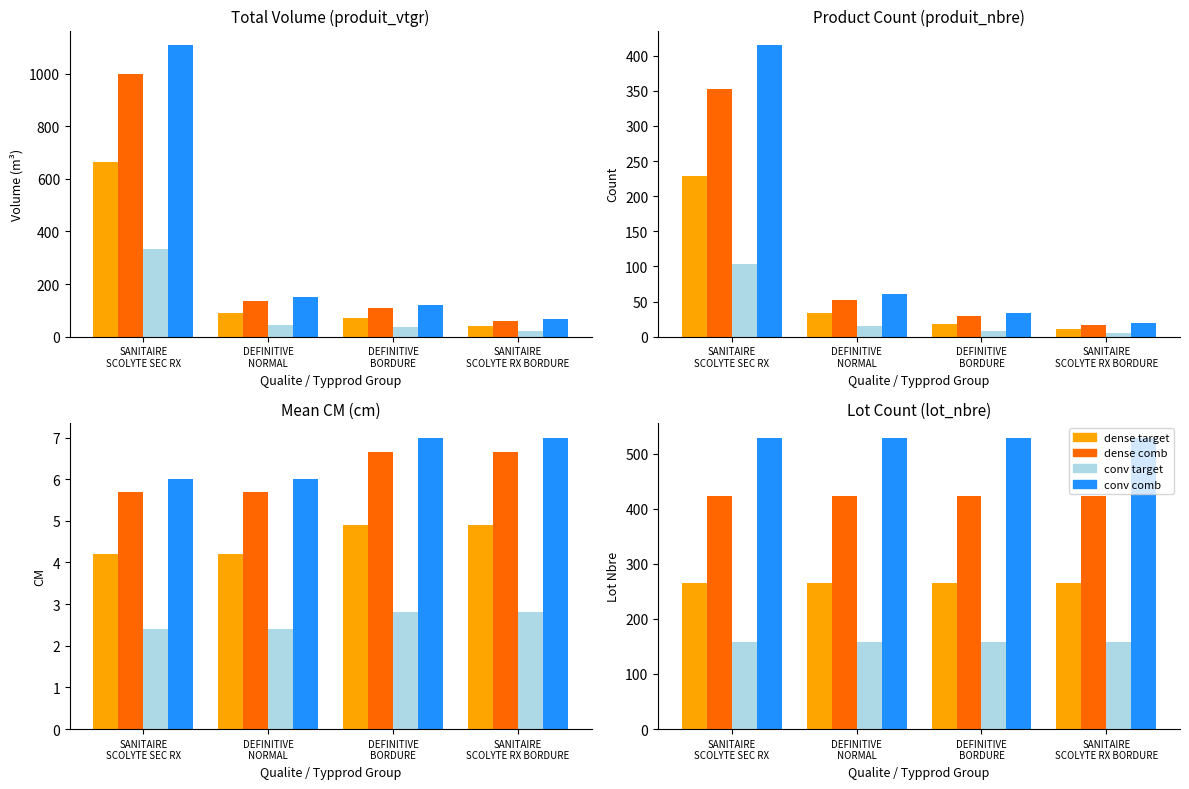

List the series in order of their peak value, lowest first.

conv target, dense target, dense comb, conv comb